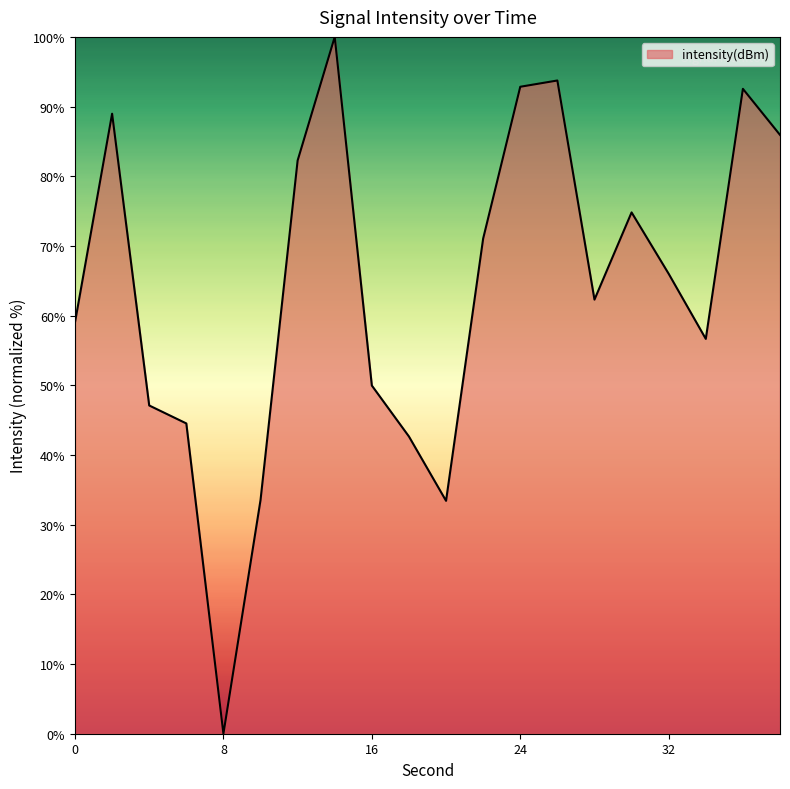

What is the difference between the maximum and minimum values?

100.0